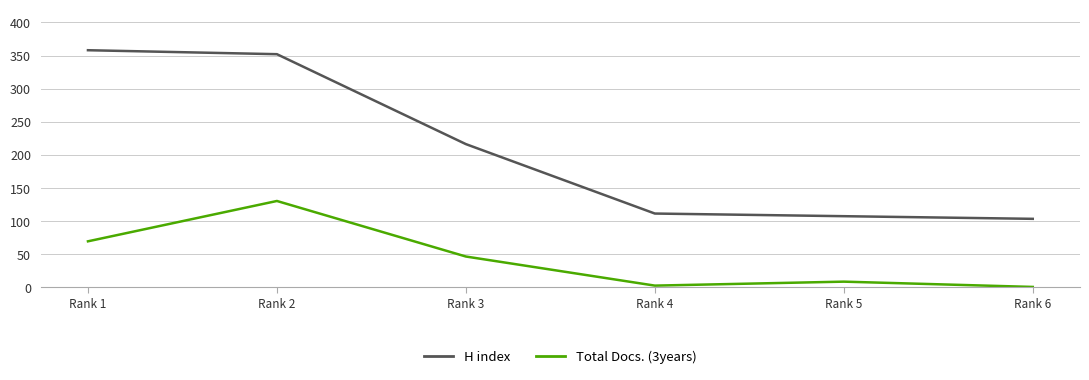

True or false: Total Docs. (3years) and H index cross at least once.

False